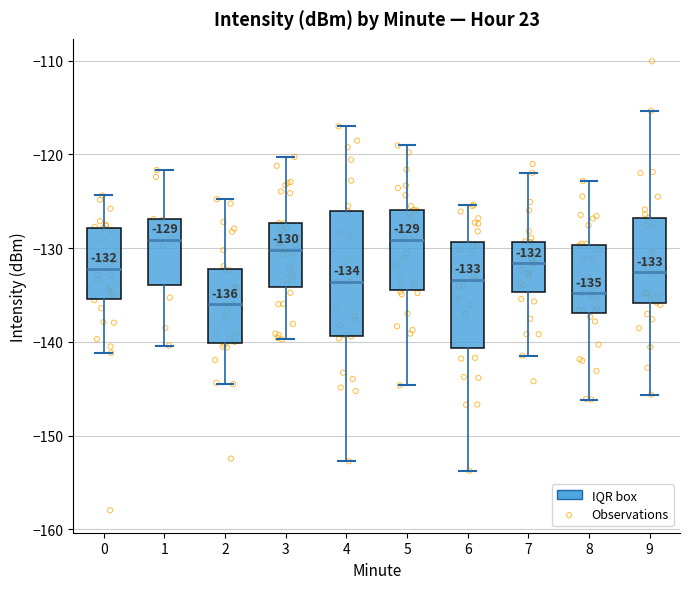

Which box is the tallest, from its lower edge to its upper edge?

4